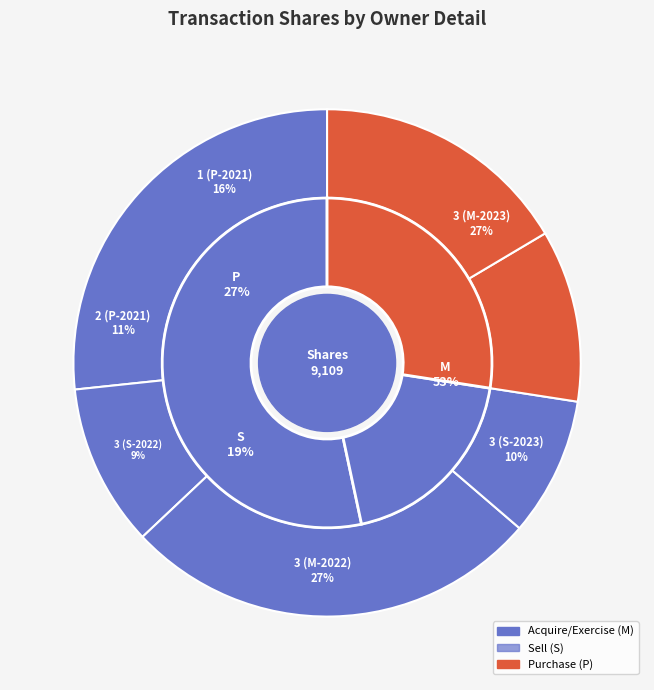

The 3 (M-2022) slice represents 27% of the pie. True or false?

True